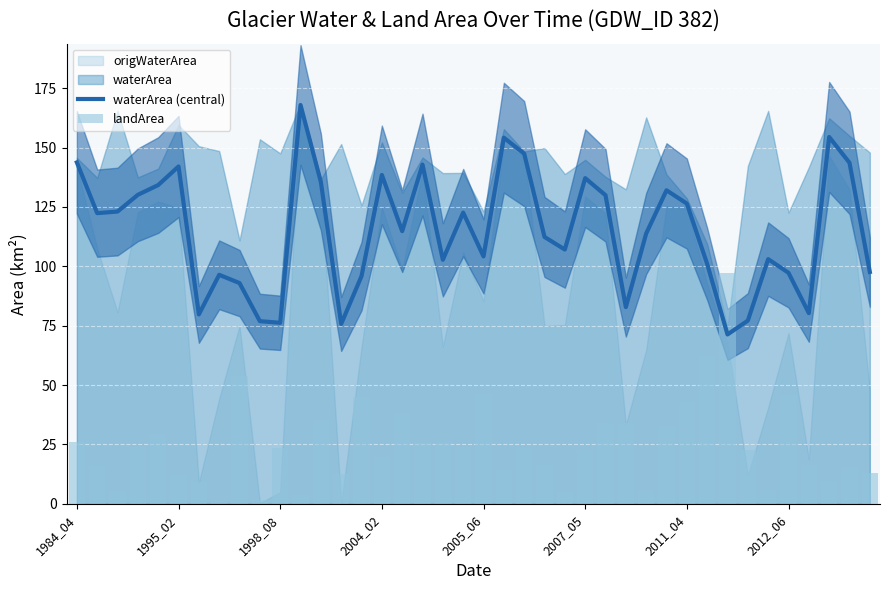

What is the lowest value of the landArea series?

1.4